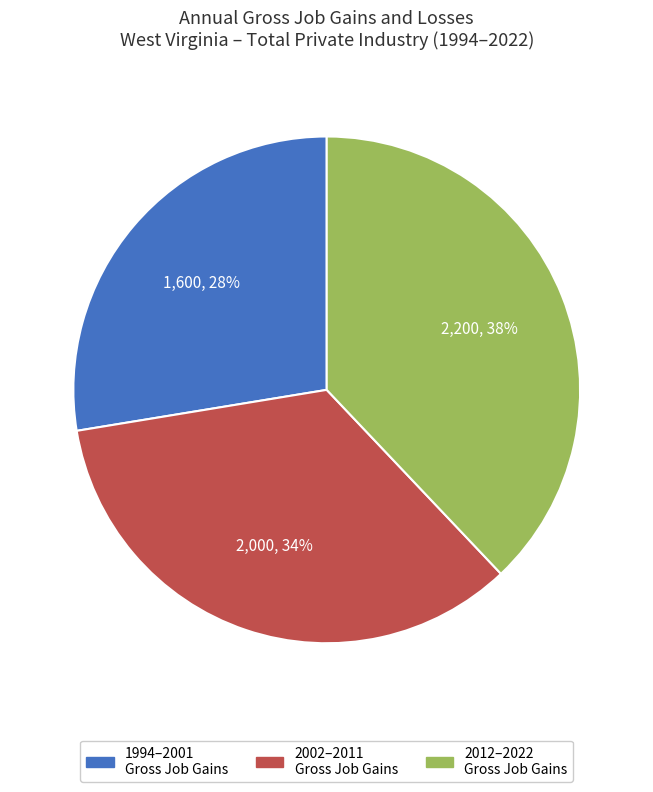

To the nearest percent, what is the difference between the largest and smallest slice percentages?

10%